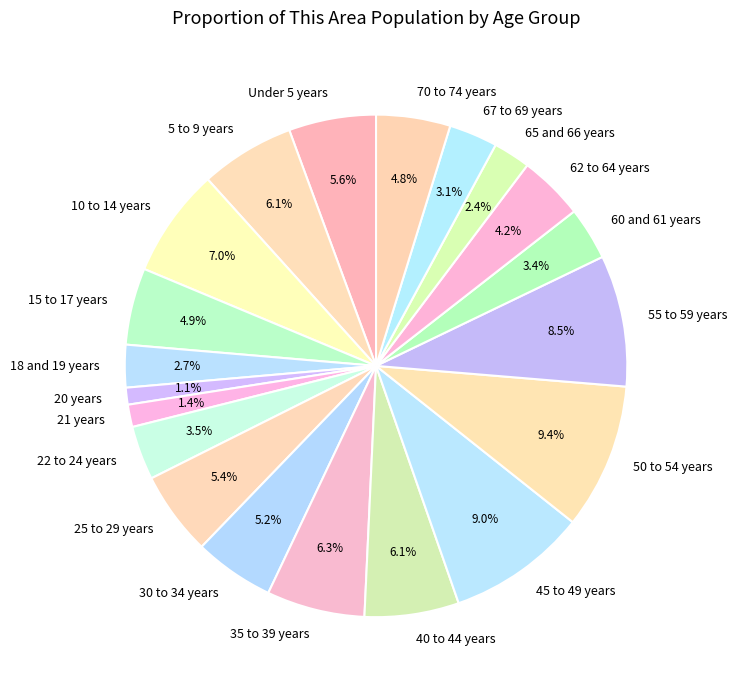

How many segments does this pie chart have?

20